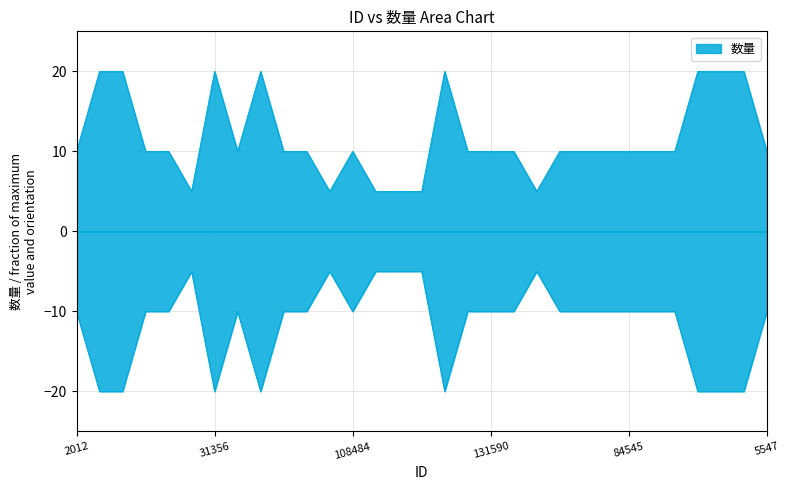

The value at 153410 is 3. True or false?

False